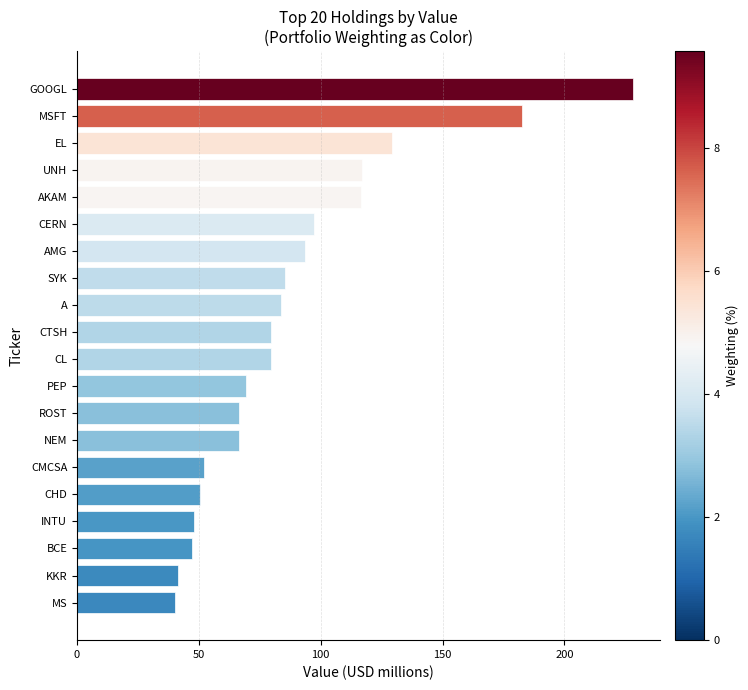

Count the number of categories in the chart.

20